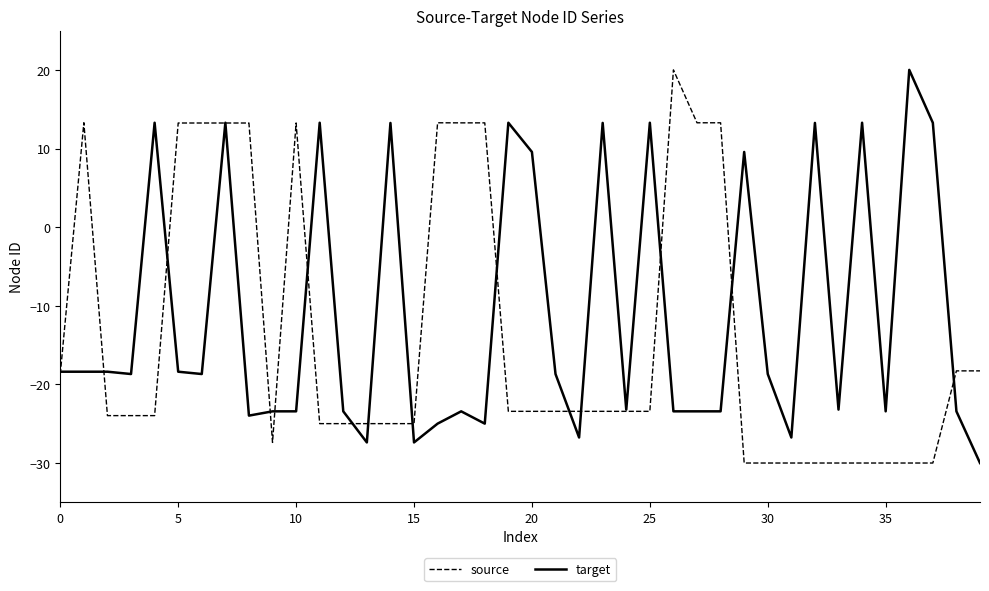

What is the greatest value displayed?

20.0